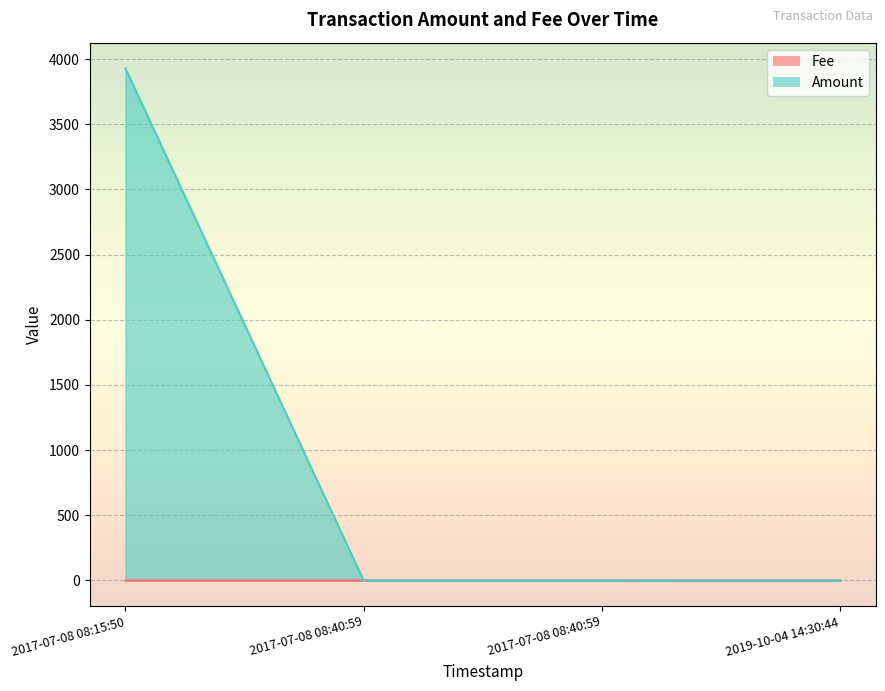

True or false: Fee and Amount intersect in this chart.

True